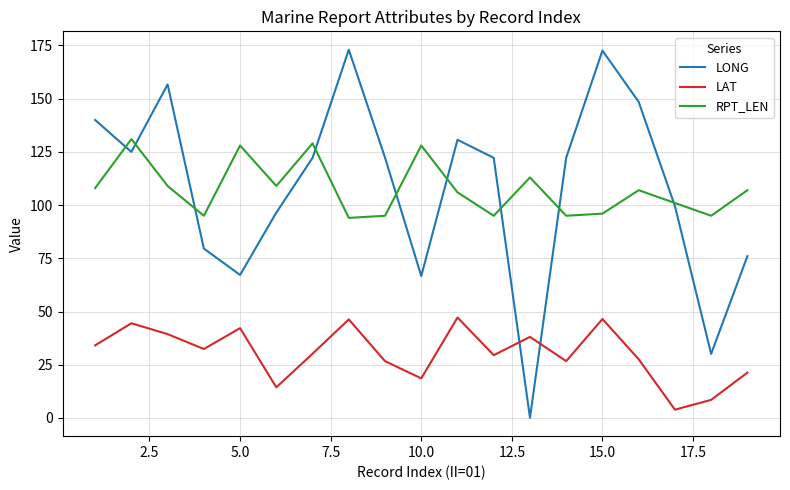

How many intersections are there between LAT and LONG?

2